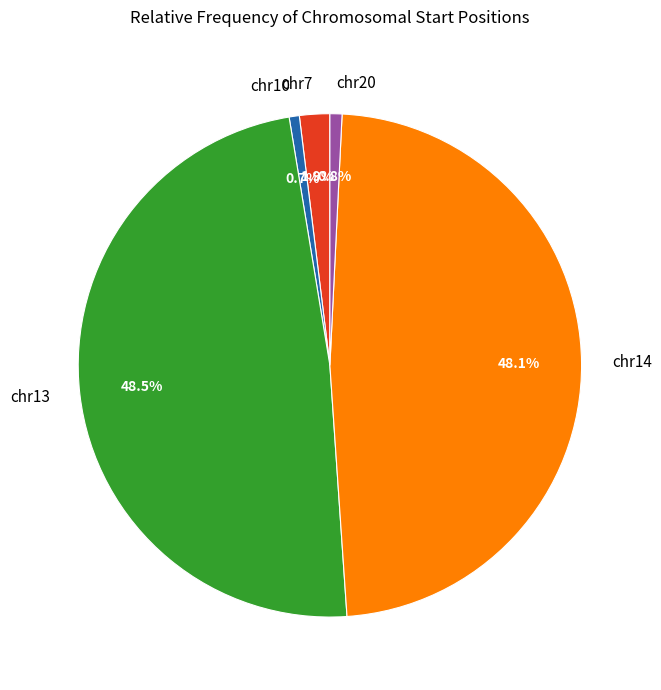

How much of the chart is everything except chr20?

99.2%